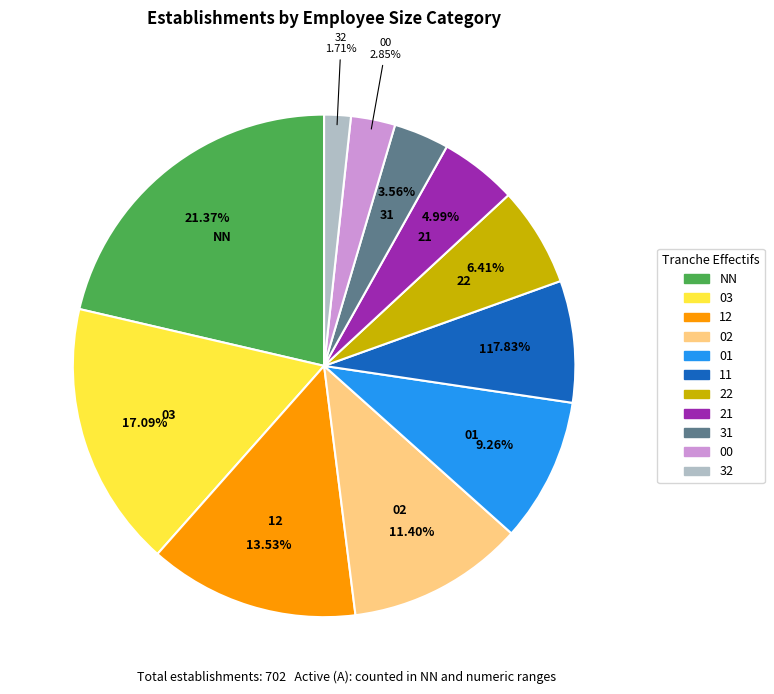

What portion of the pie excludes 31?

96.4%